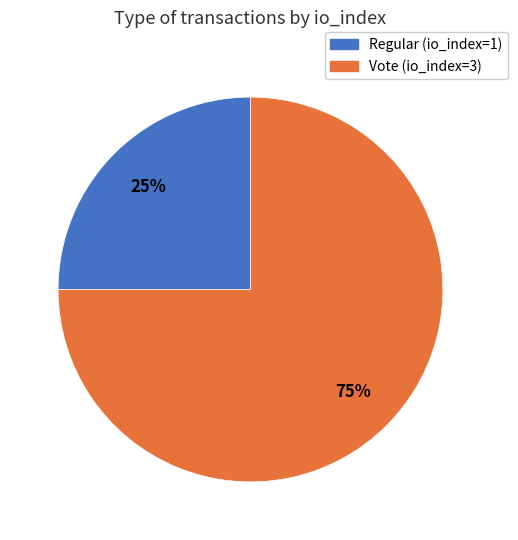

What is the smallest slice in the pie chart?

Regular (io_index=1)